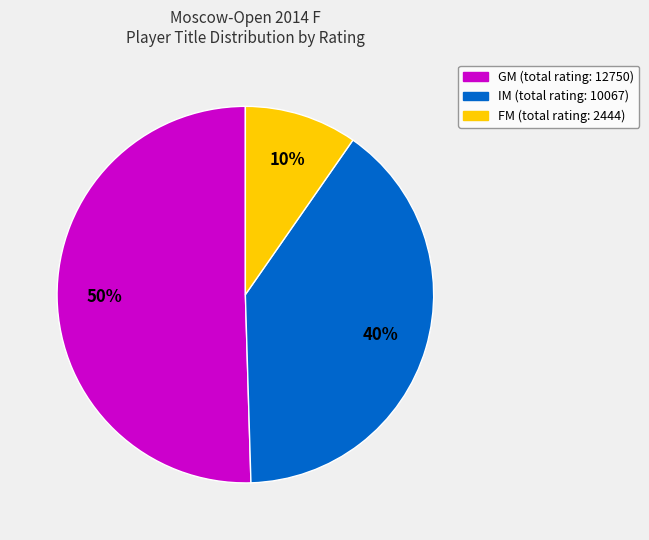

To the nearest percent, what is the average slice percentage?

33%